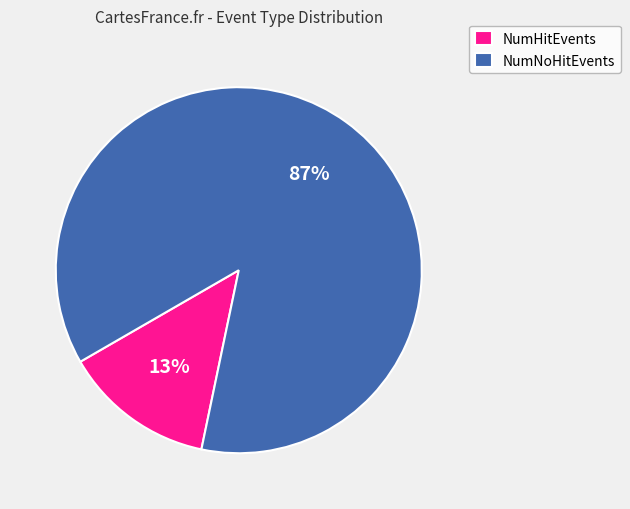

Which slice is the smallest?

NumHitEvents